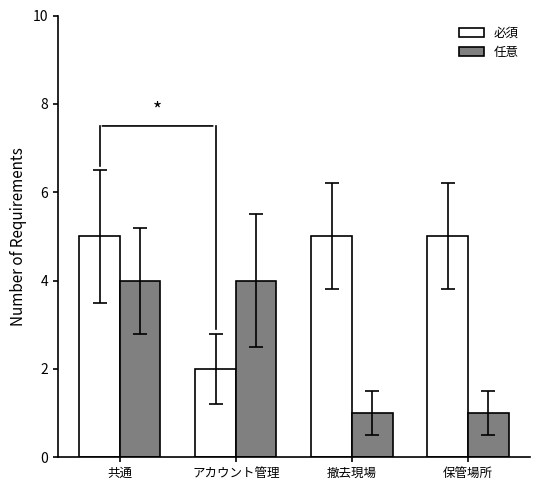

The value of 任意 at アカウント管理 is 4. True or false?

True